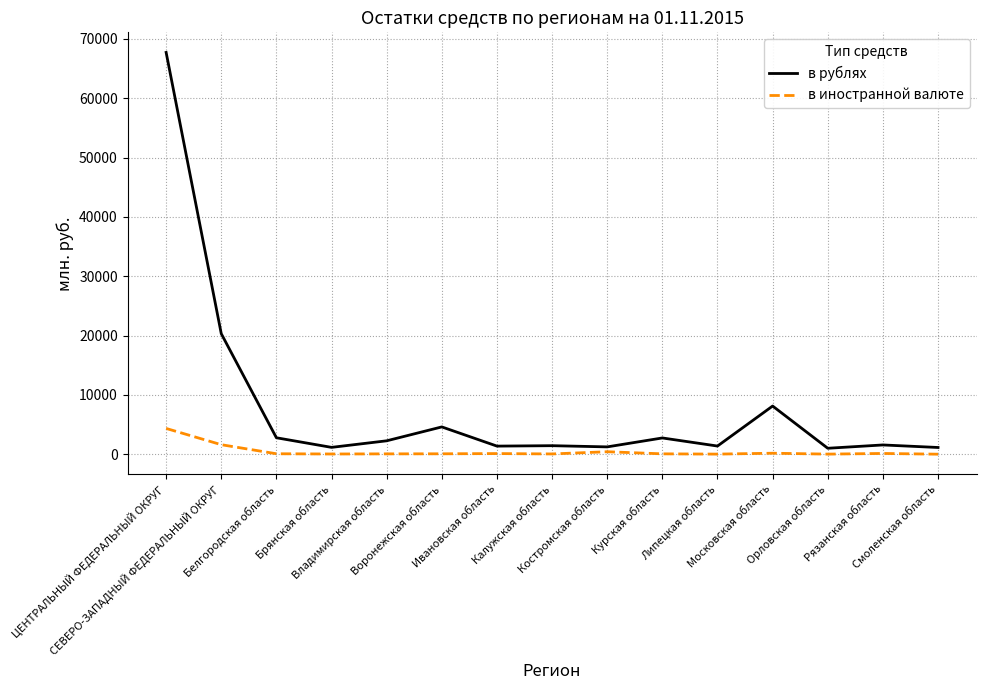

Which series has the largest total across all categories?

в рублях